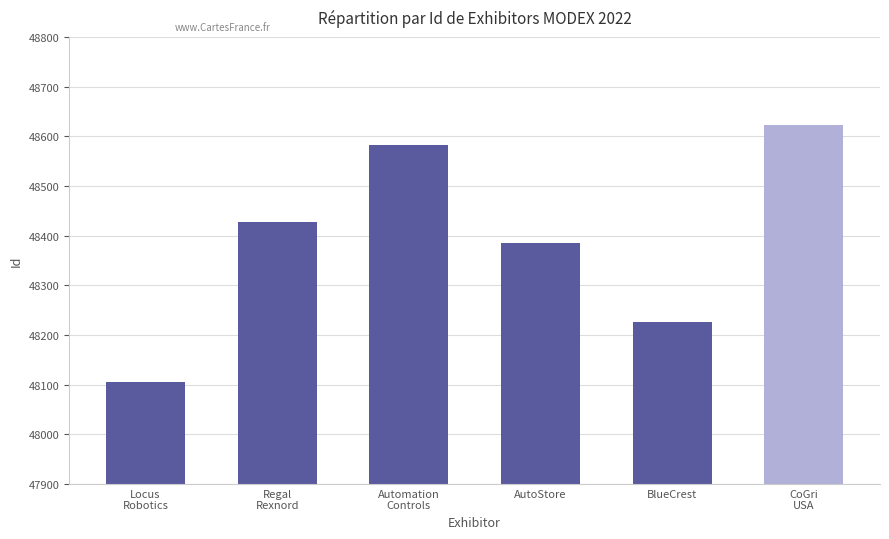

Is it true that the value at Regal
Rexnord is 68729?

False